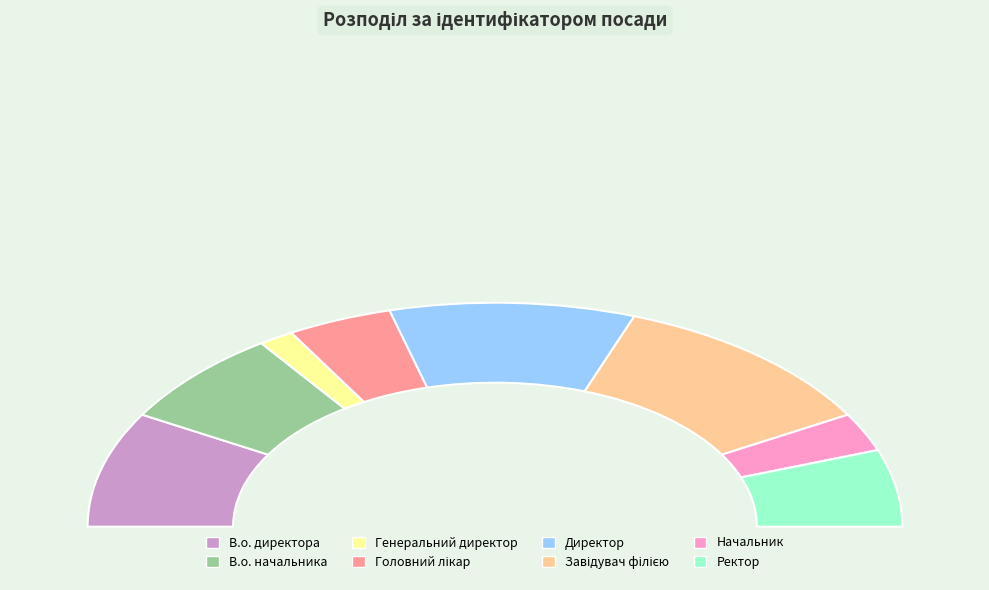

To the nearest percent, what is the average slice percentage?

12%